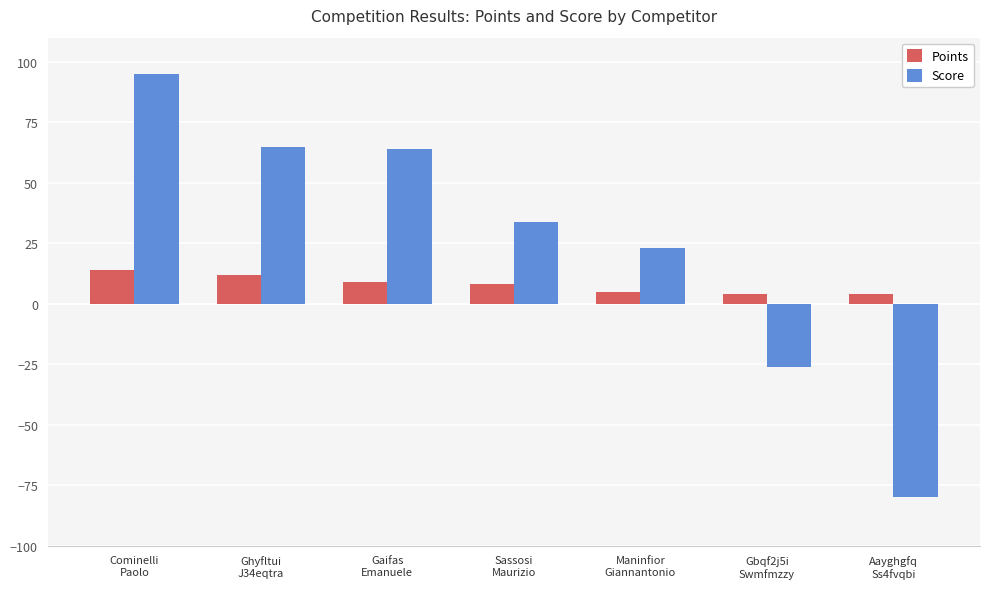

Which series has the largest total across all categories?

Score